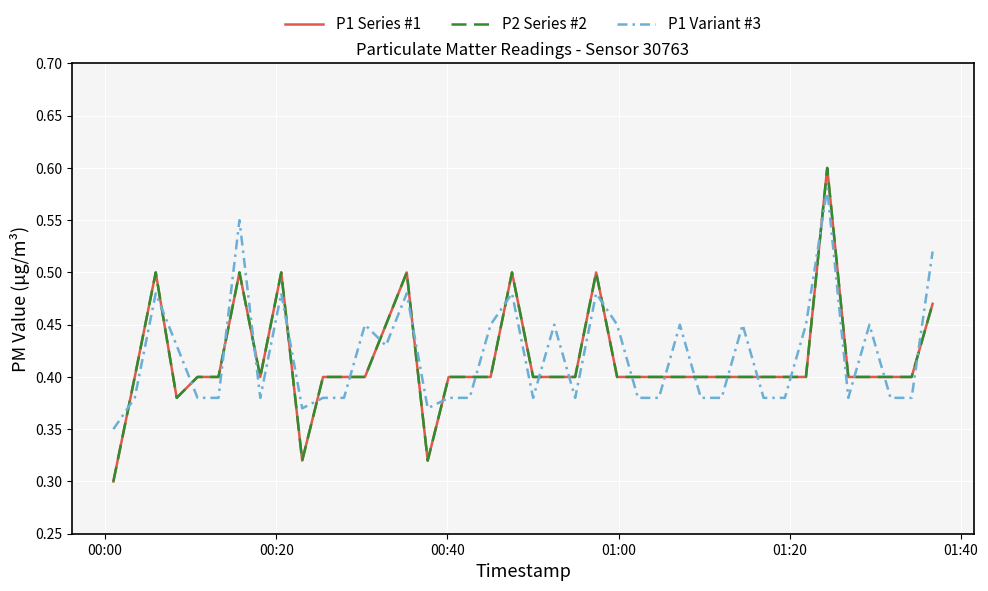

What is the value of the P1 Variant #3 point at the 9th from the left?

0.5